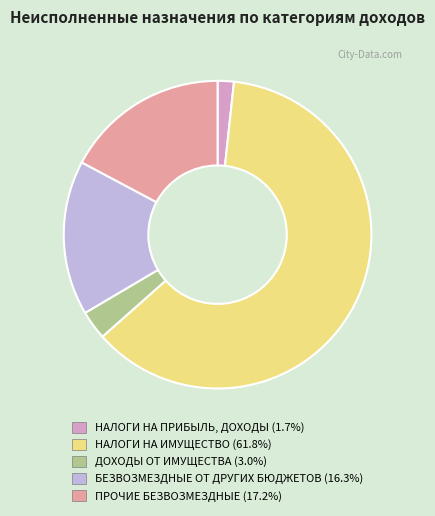

Is there a majority slice in this chart?

Yes